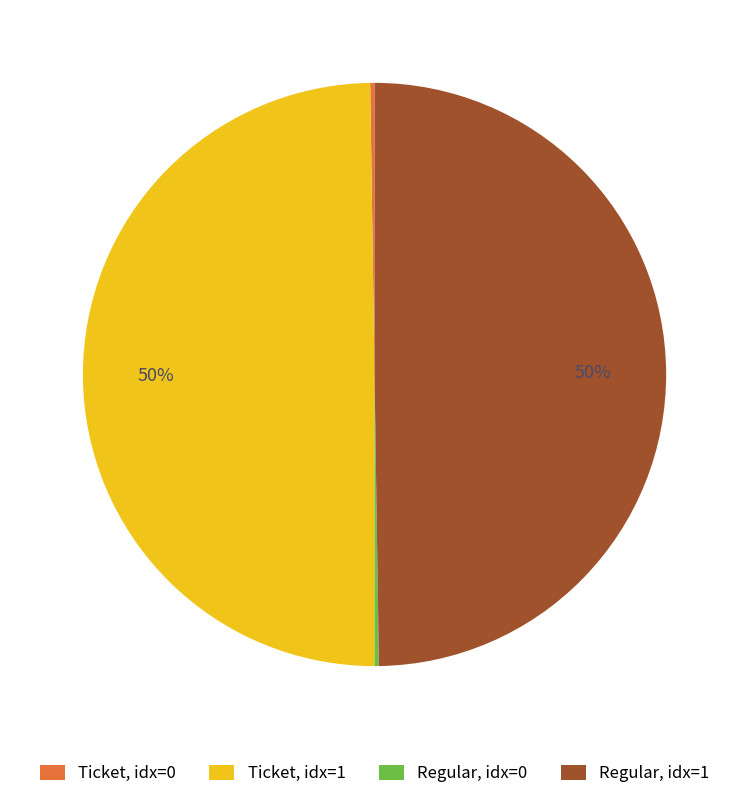

True or false: Regular, idx=1 accounts for 60% of the total.

False